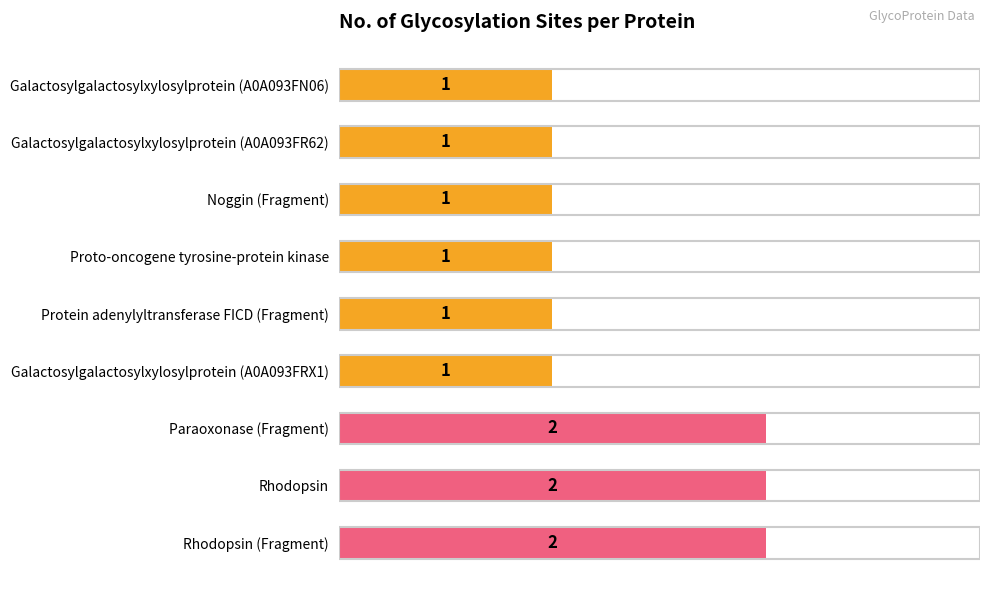

Count the values in the range 1 to 2.

9